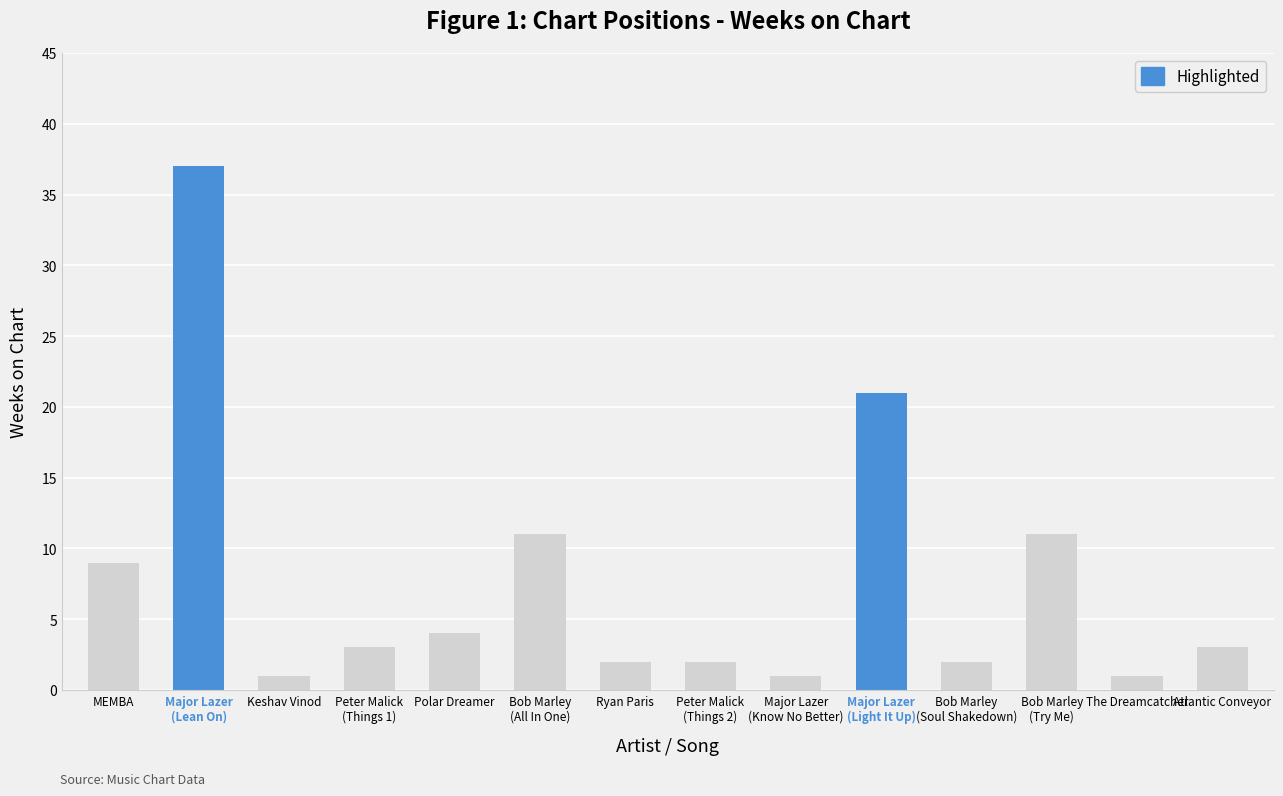

Count the number of values greater than 3.

6